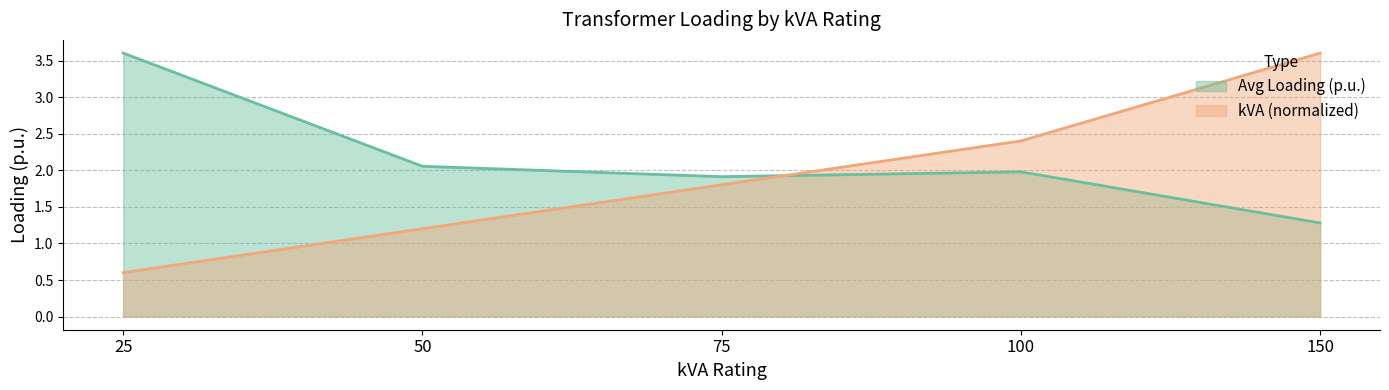

What are all the series names shown in the legend?

Avg Loading (p.u.), kVA (normalized)